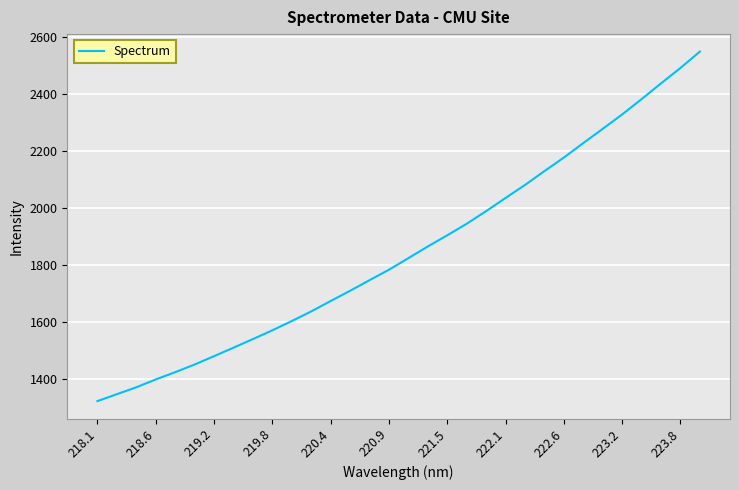

What is the greatest value displayed?

2547.4